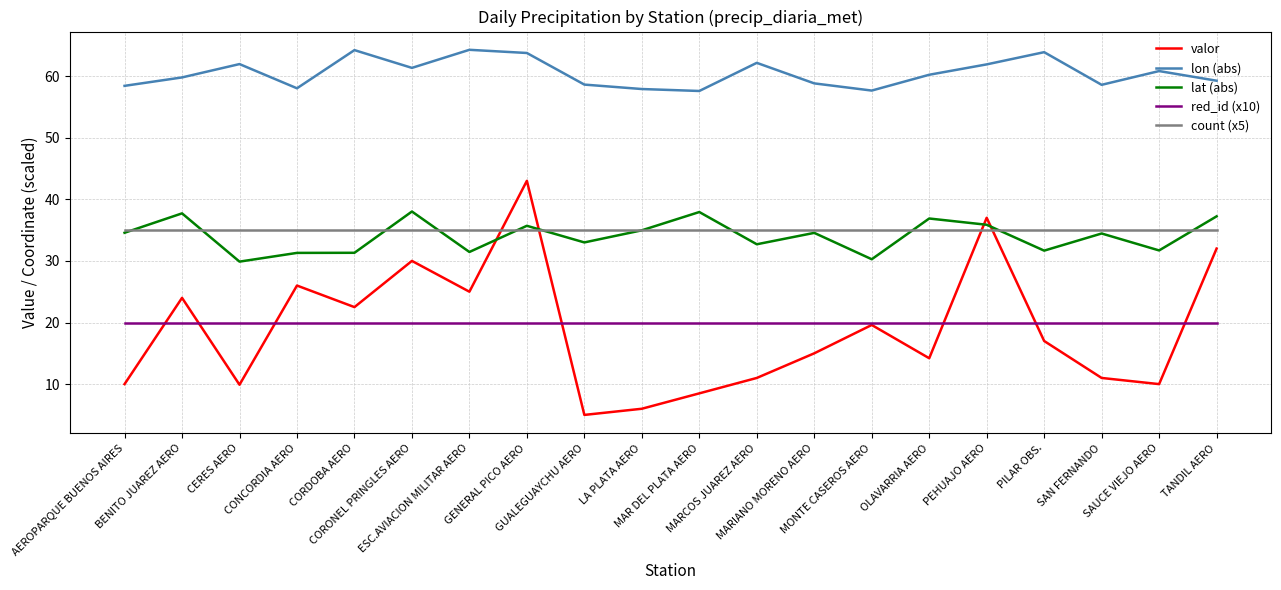

What is the minimum value for red_id (x10)?

20.0